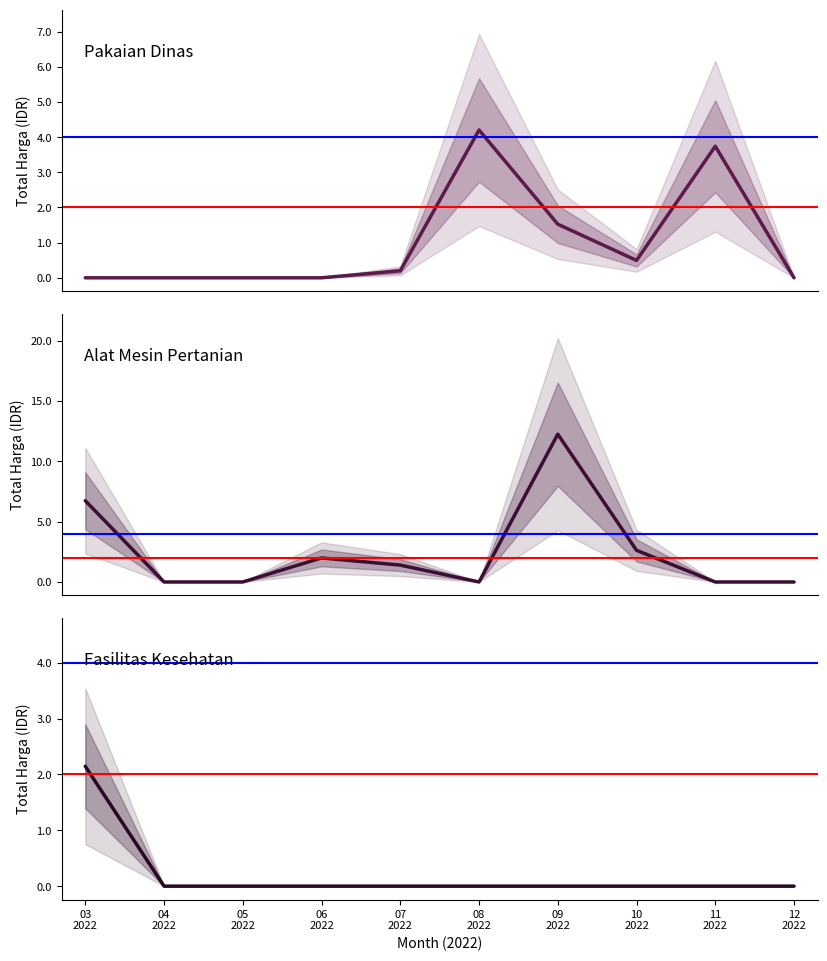

What are all the series names shown in the legend?

Pakaian Dinas, Alat Mesin Pertanian, Fasilitas Kesehatan